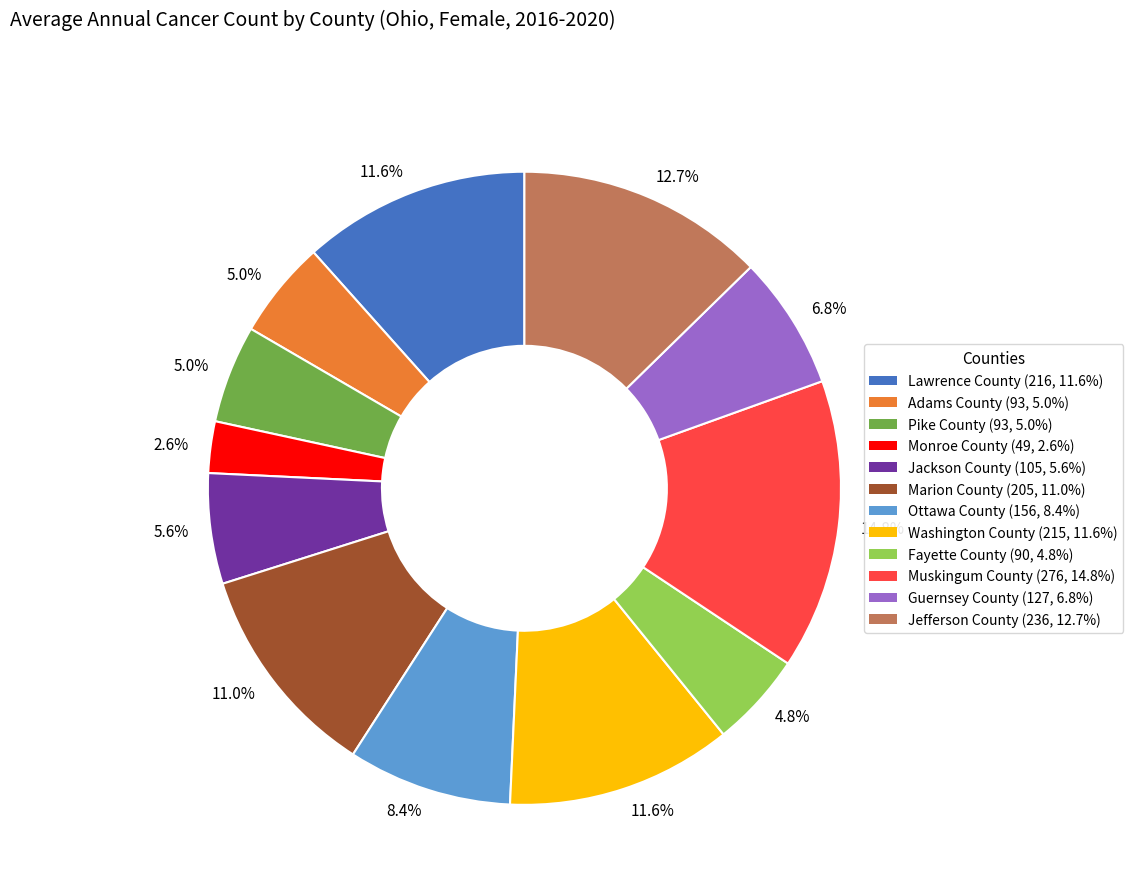

What percentage is the Monroe County slice, to the nearest percent?

3%